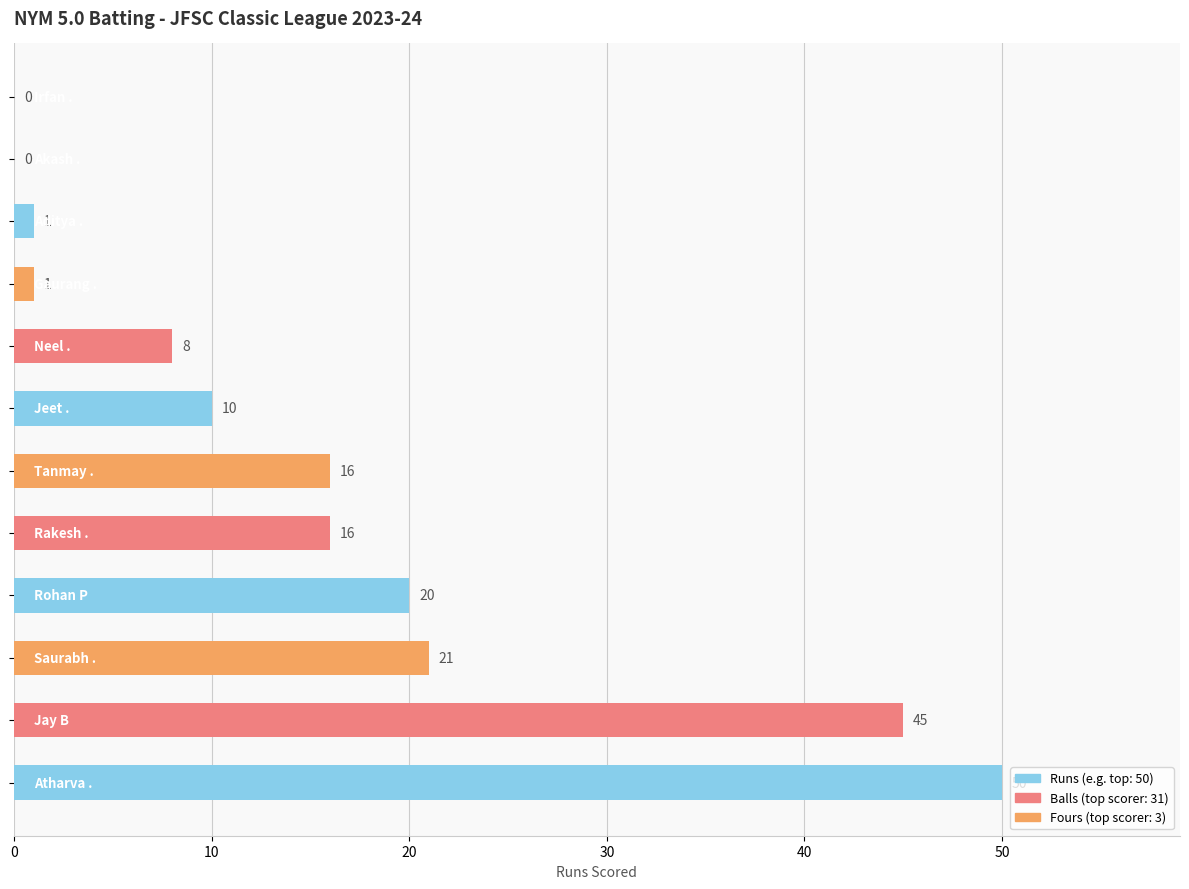

What is the maximum value shown in the chart?

50